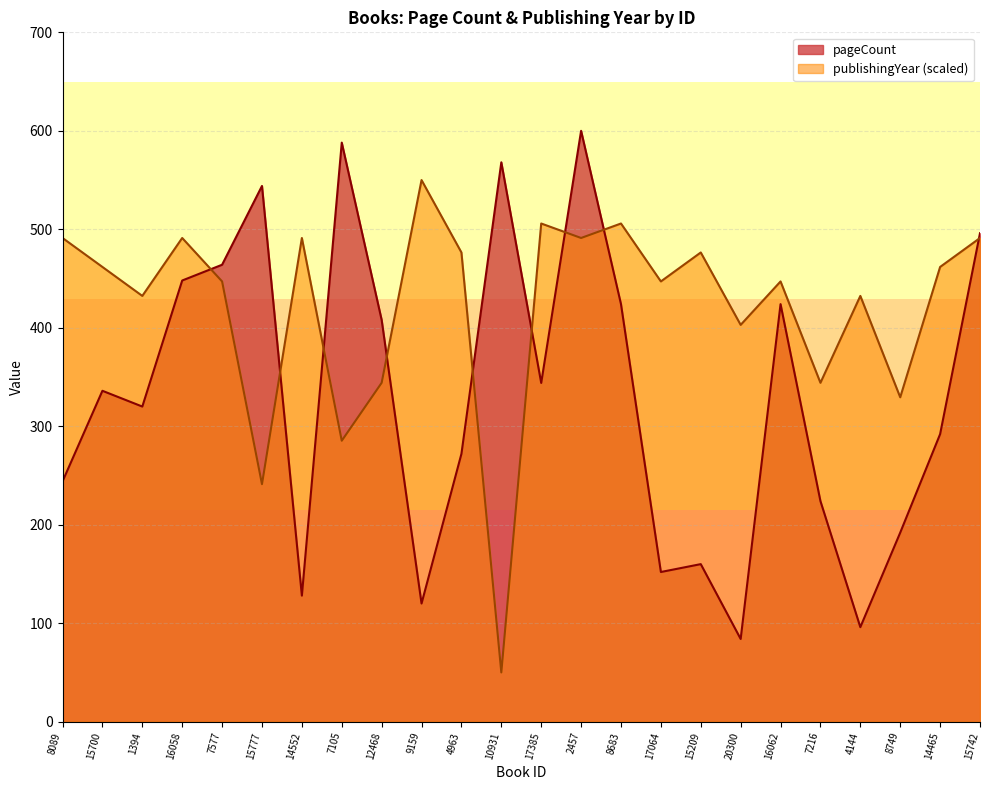

At which label is the value closest to 342?

17385